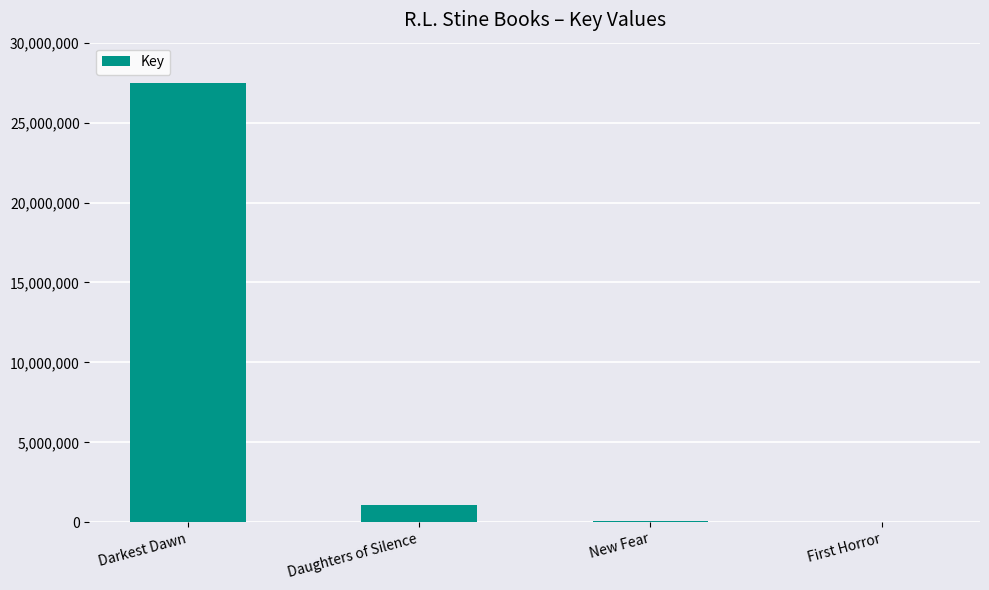

What is the sum of all values?

28647413